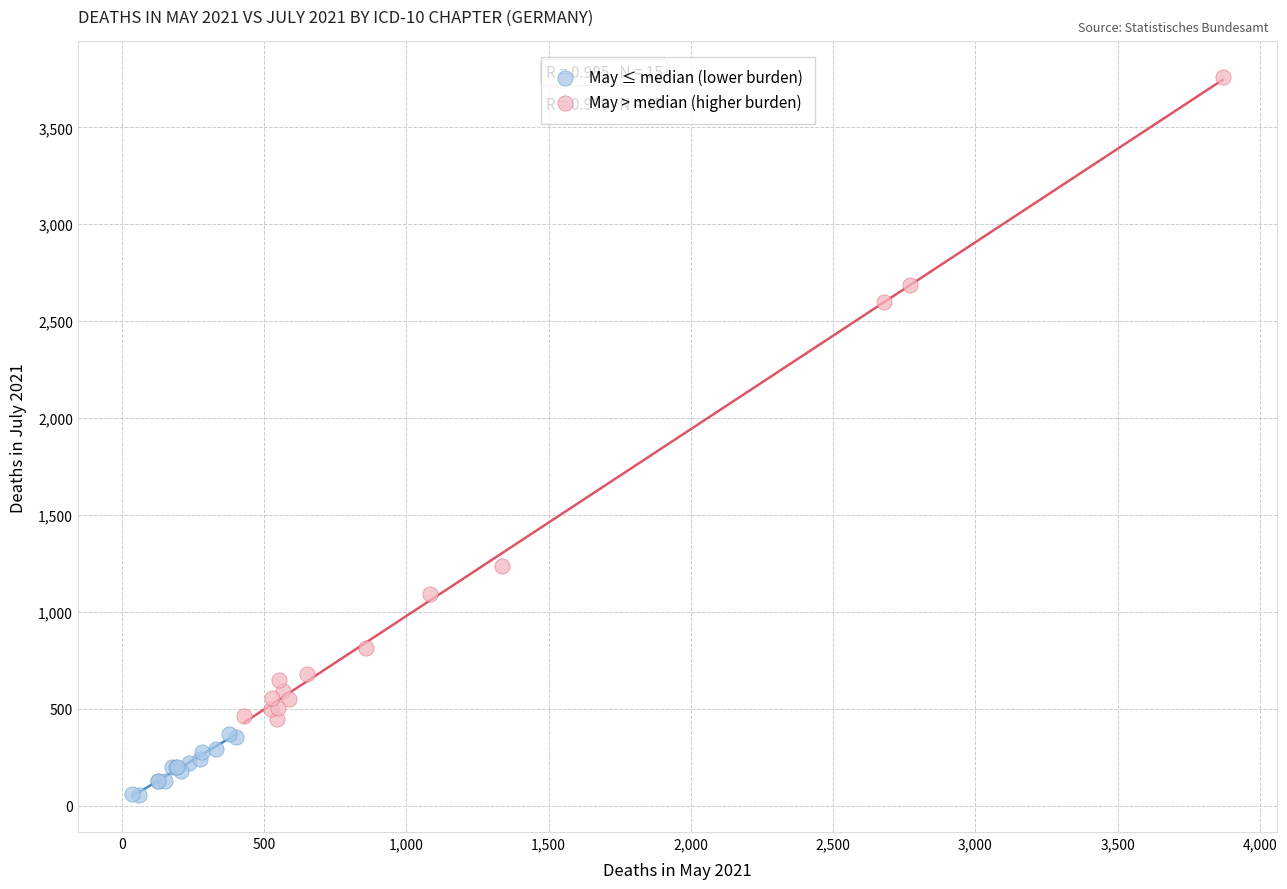

Which series contains the highest Y value?

May > median (higher burden)